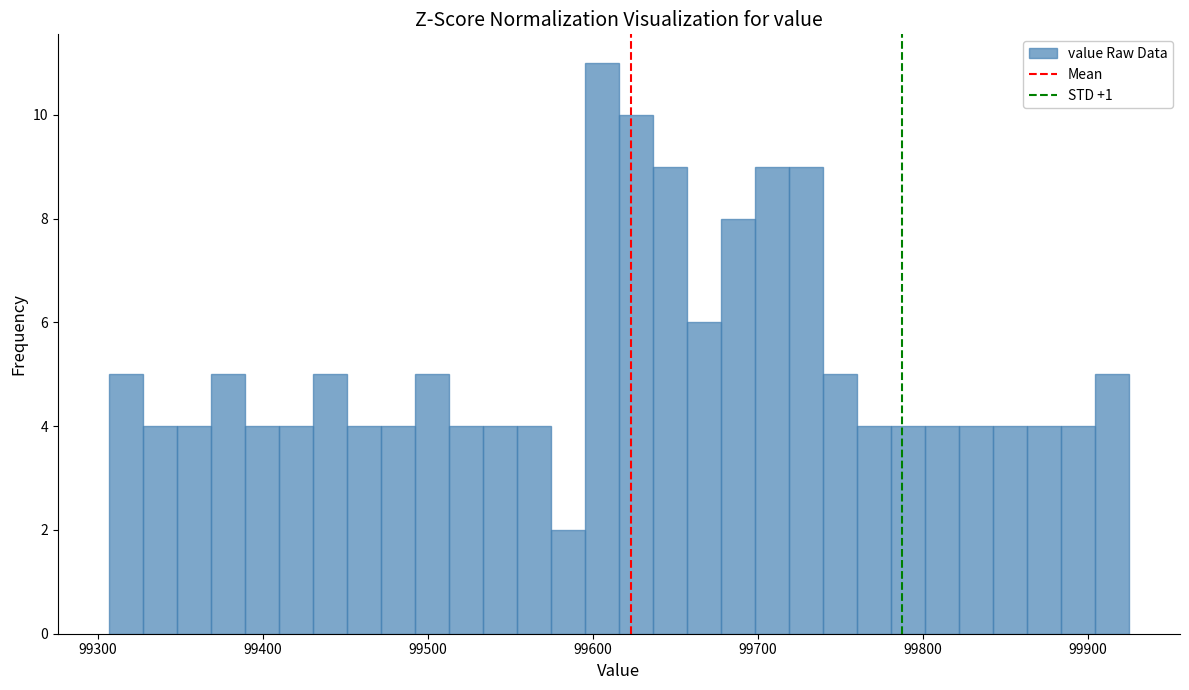

Read against the x-axis, roughly where is the centre of the tallest bar?

99610